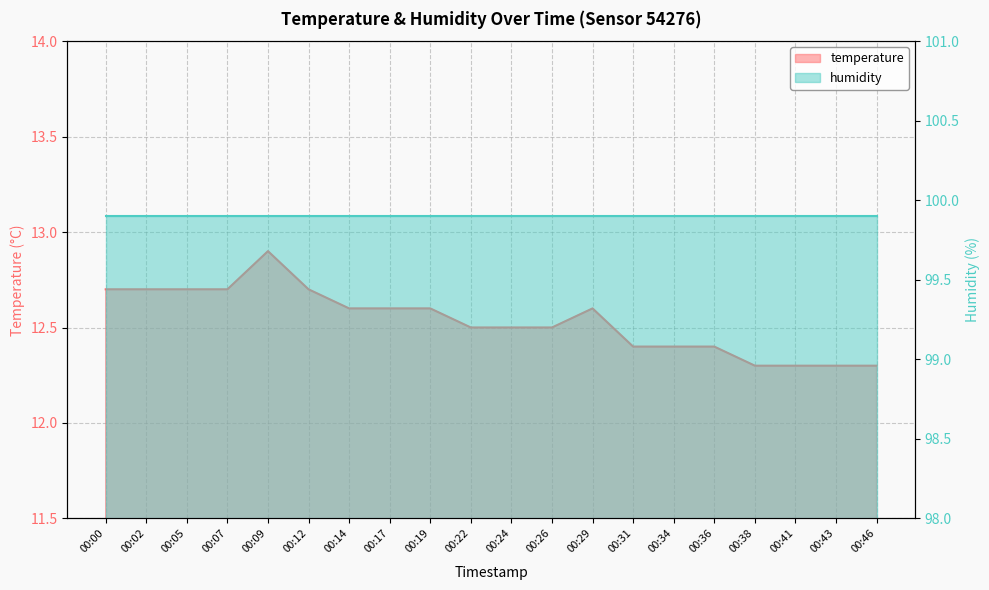

The chart shows a value of 19.1 at 00:38. True or false?

False